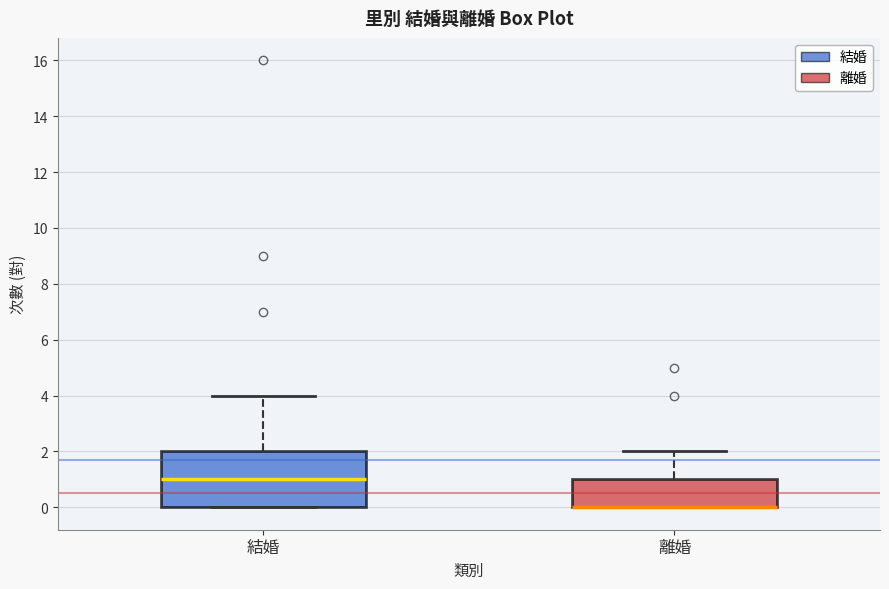

Comparing the boxes themselves (not the whiskers), which one is the tallest?

結婚